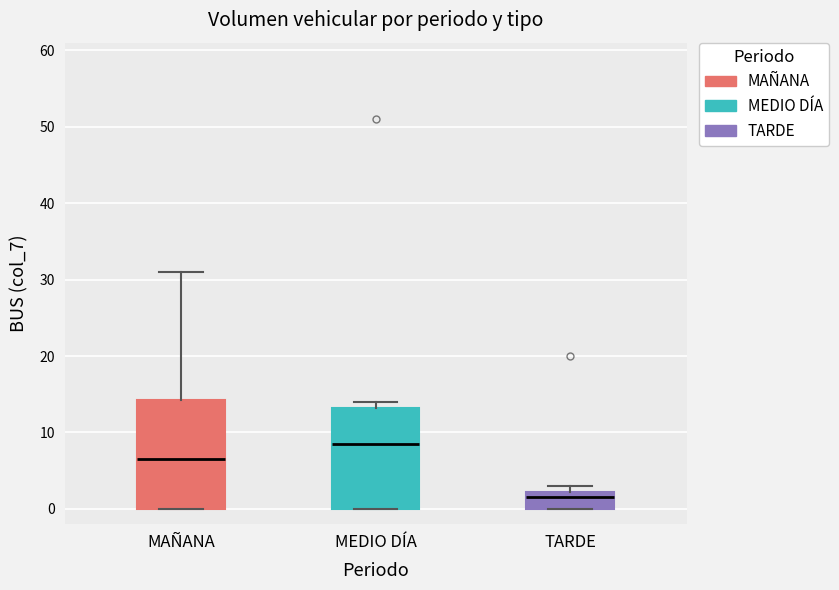

Reading left to right, read every box against the y-axis: the position of its median line, the range the box covers, and the ends of its whiskers. The values are not printed on the chart, so give them approximately, as read against the axis.

MAÑANA: median 7, box 0 to 14, whiskers 0 to 31
MEDIO DÍA: median 9, box 0 to 13, whiskers 0 to 14
TARDE: median 2 (just below the box's upper edge), box 0 to 2, whiskers 0 to 3